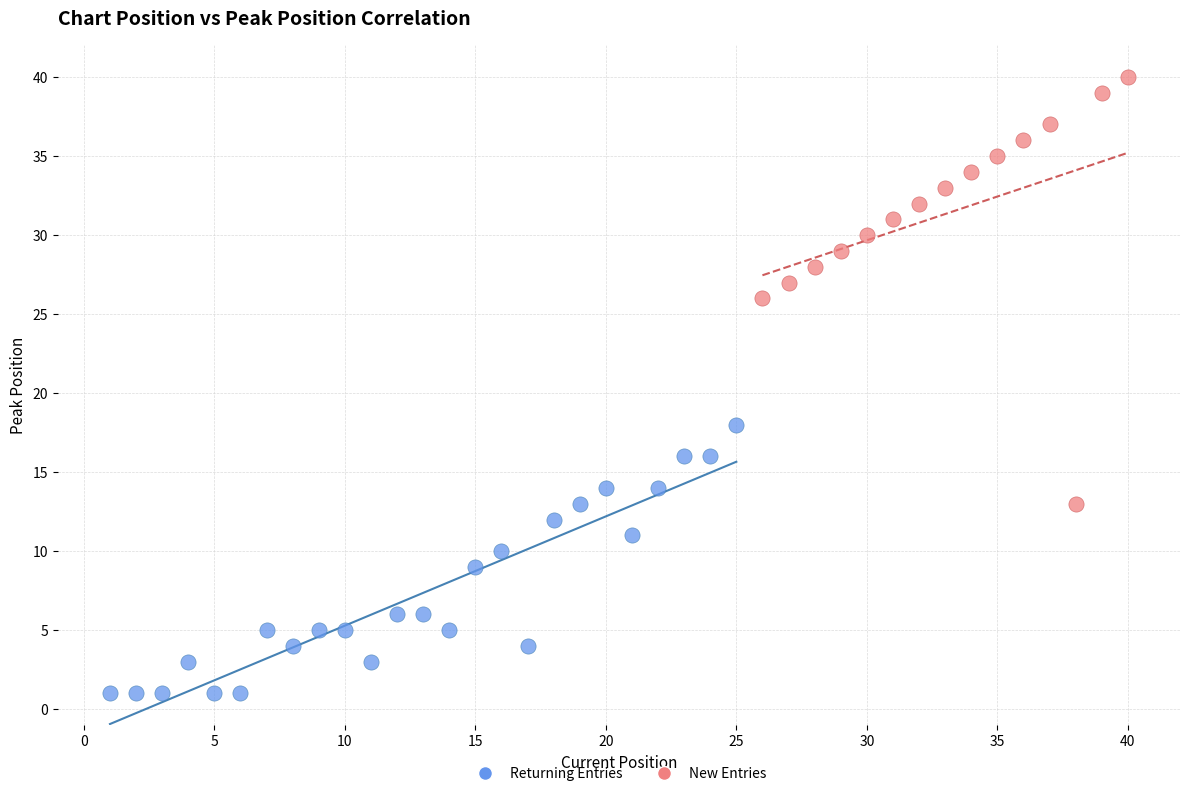

Which series has the largest Y range (max minus min)?

New Entries